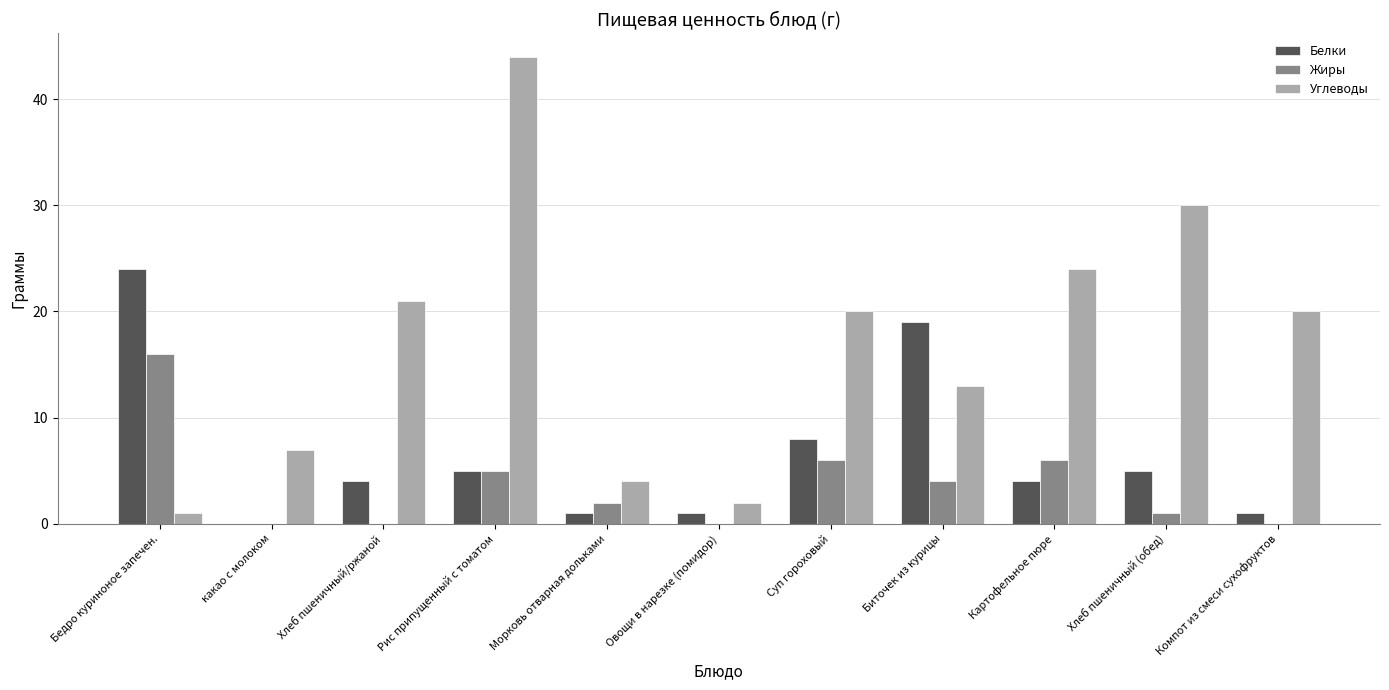

Which category has the highest value in the Белки series?

Бедро куриноное запечен.